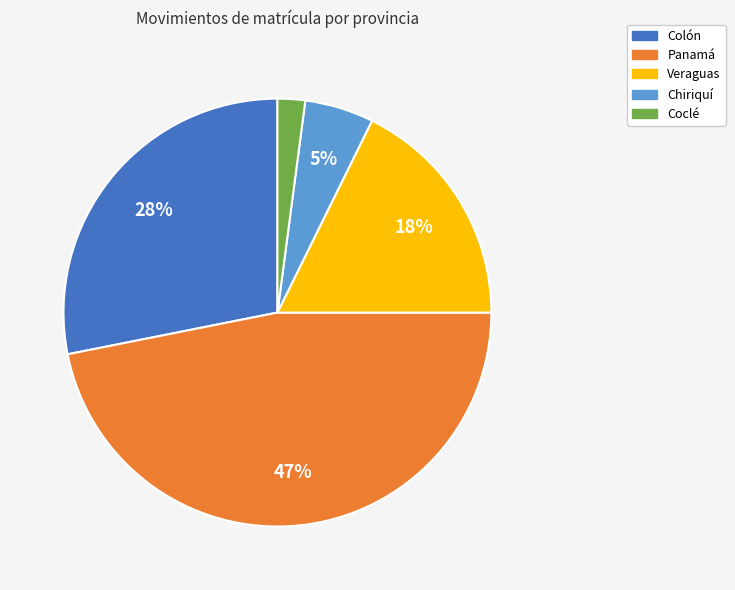

To the nearest percent, what is the difference between the largest and smallest slice percentages?

45%